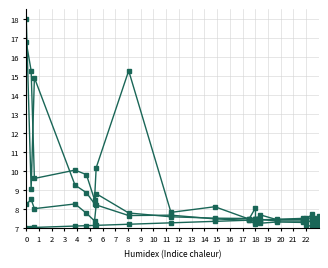

Which series has the widest spread of values?

Dvouhra pts (col_8)